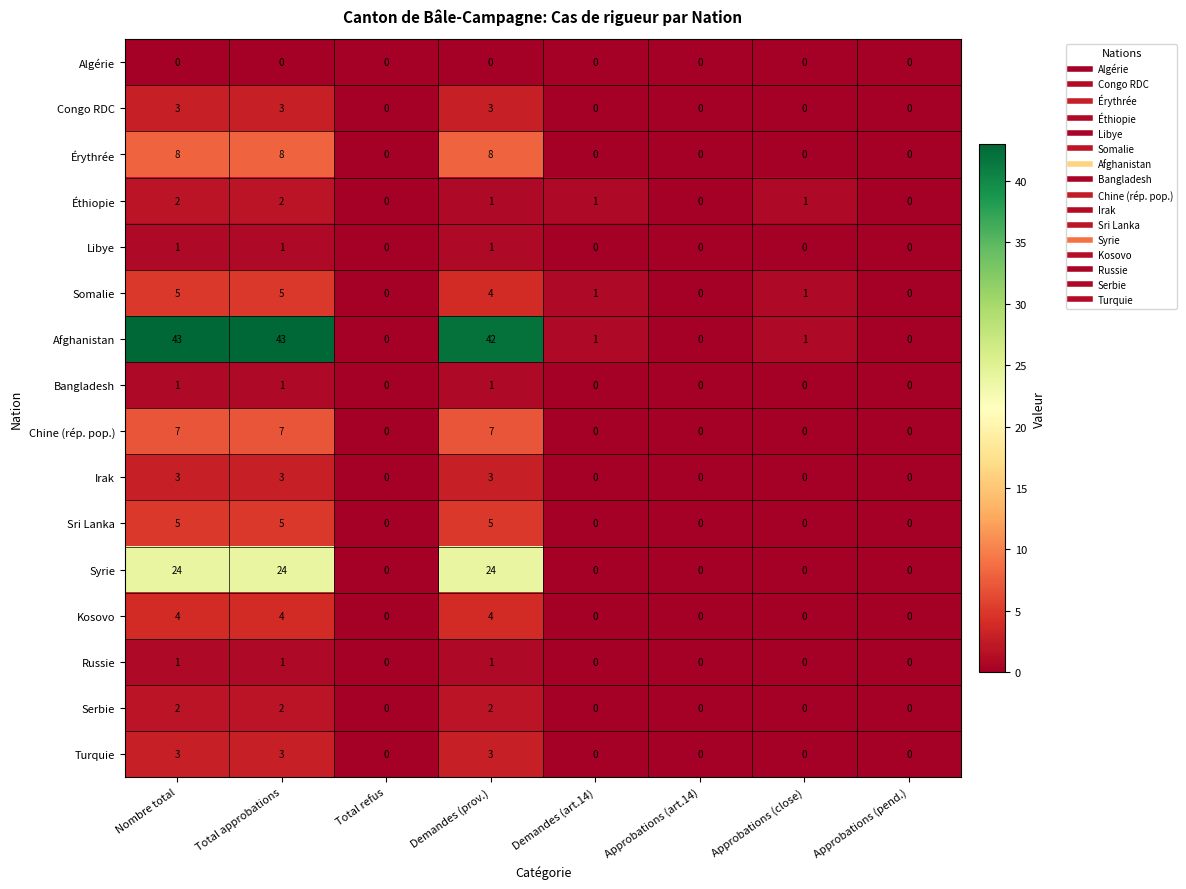

The Russie series shows 0 at Demandes (art.14). True or false?

True